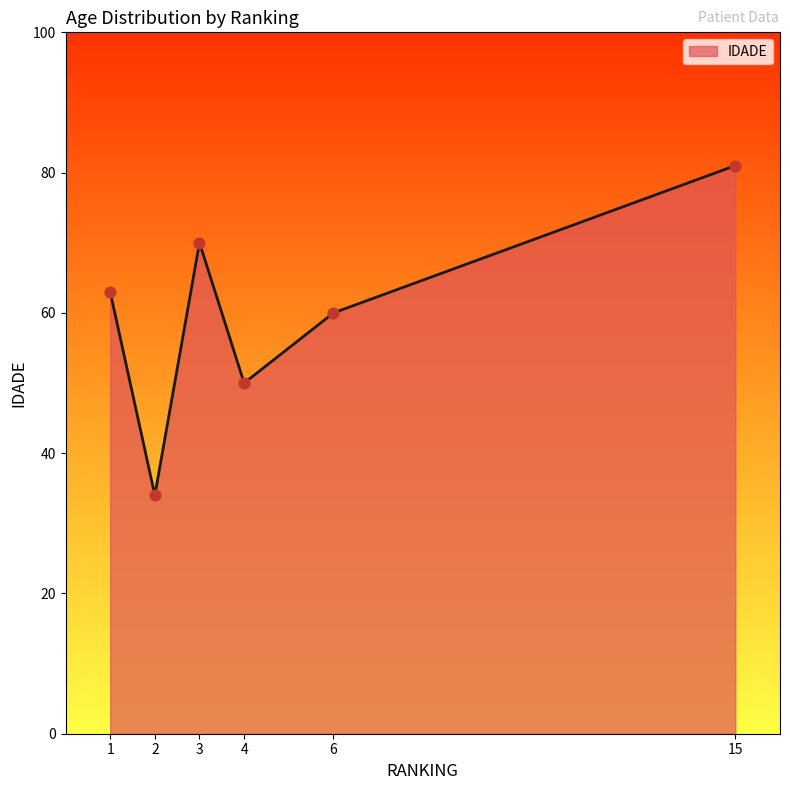

Which has a higher value, 1 or 3?

3